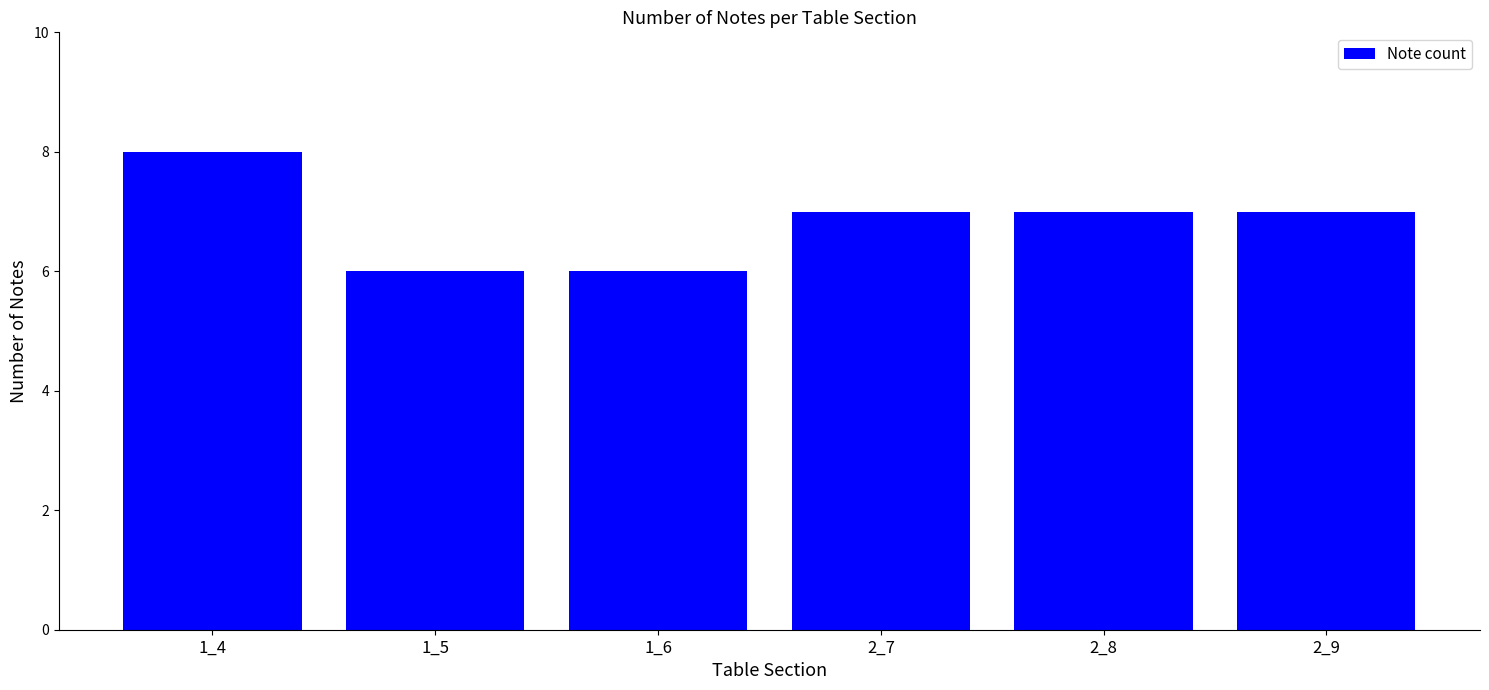

Are the bars grouped side by side (vs. stacked)?

No